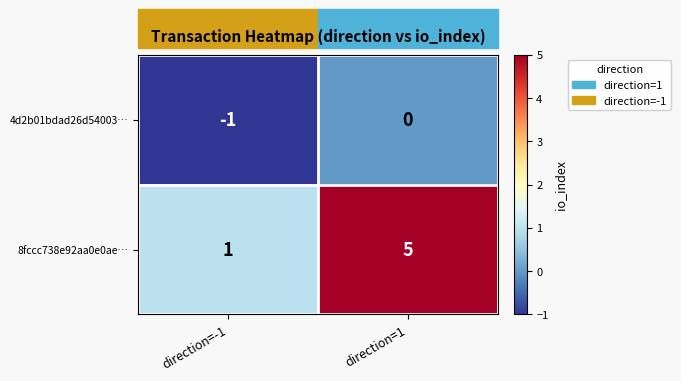

Where is 4d2b01bdad26d54003… nearest to the value 0?

direction=1